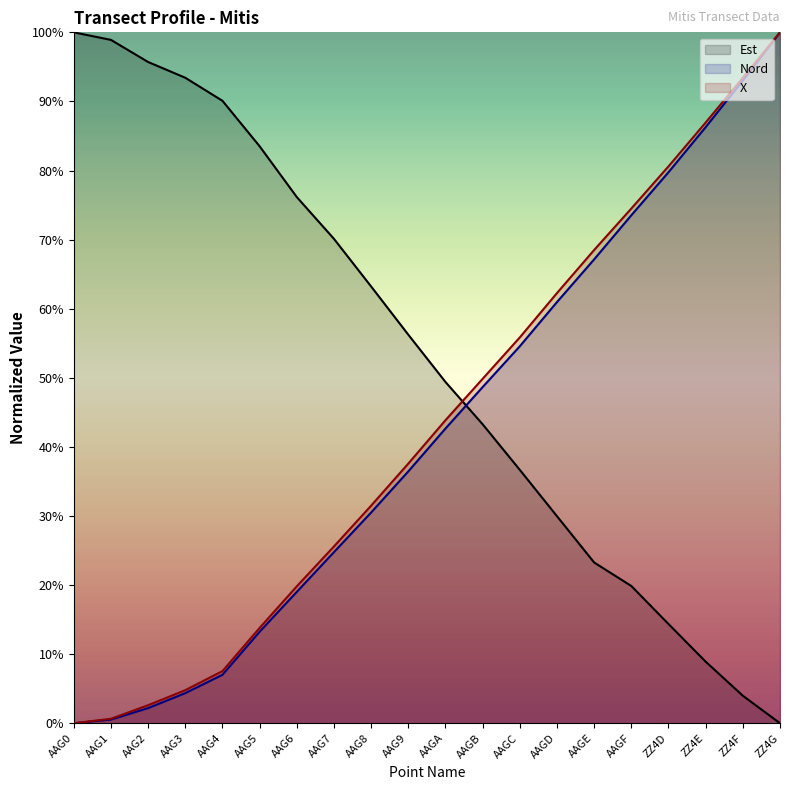

Rank the series by their maximum value, from lowest to highest.

Est, Nord, X